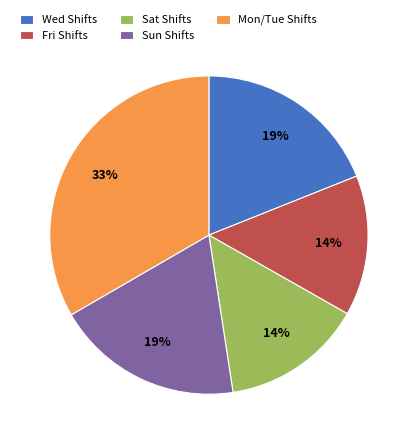

Do Sun Shifts and Sat Shifts together represent more than half of the pie?

No